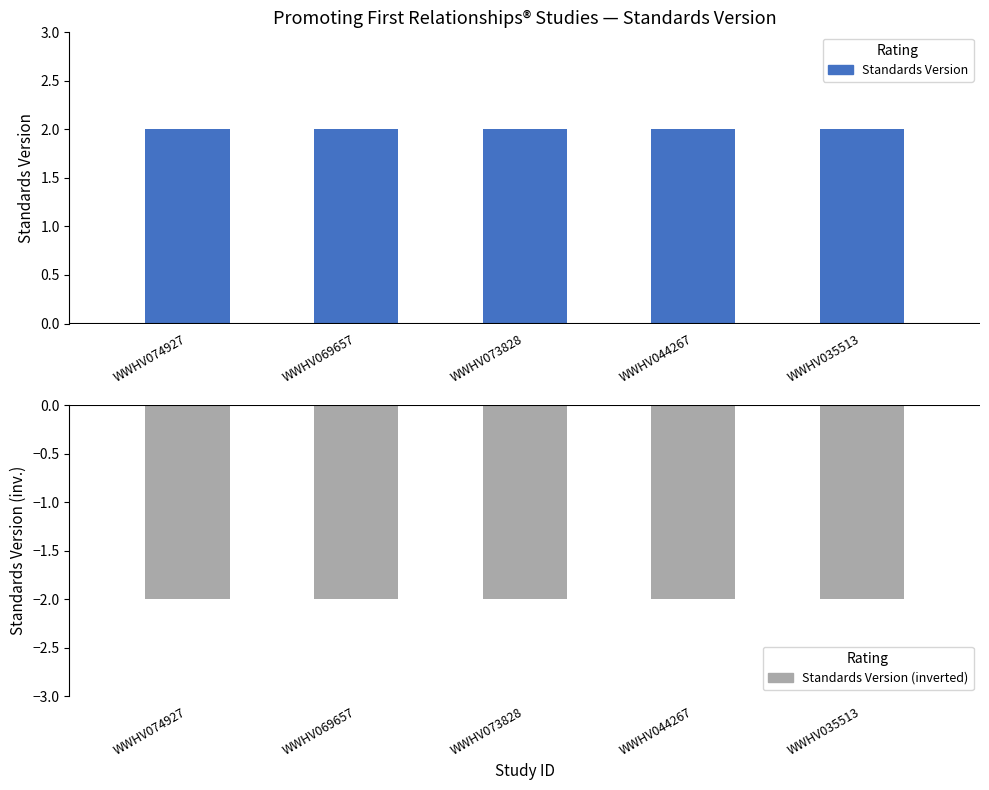

At which category does the chart reach its peak across all series?

WWHV074927